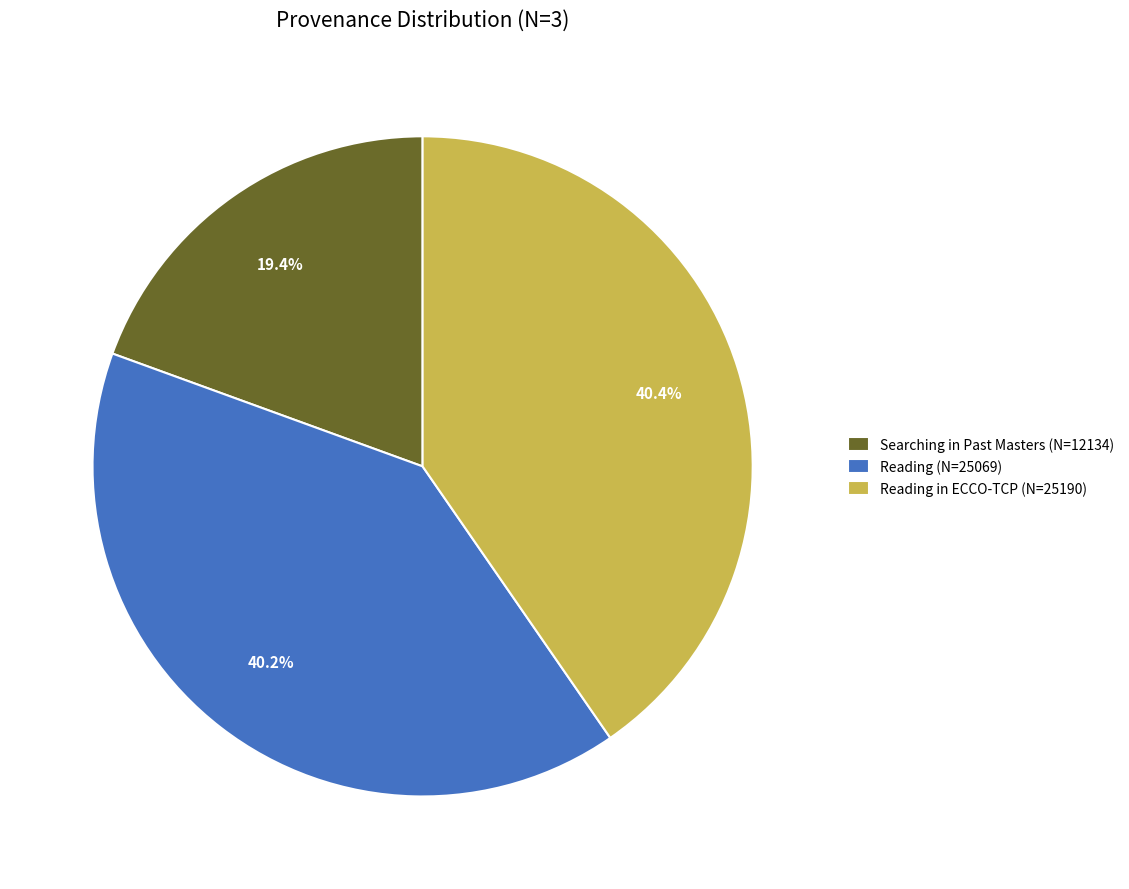

Is there any slice that represents more than half of the pie?

No